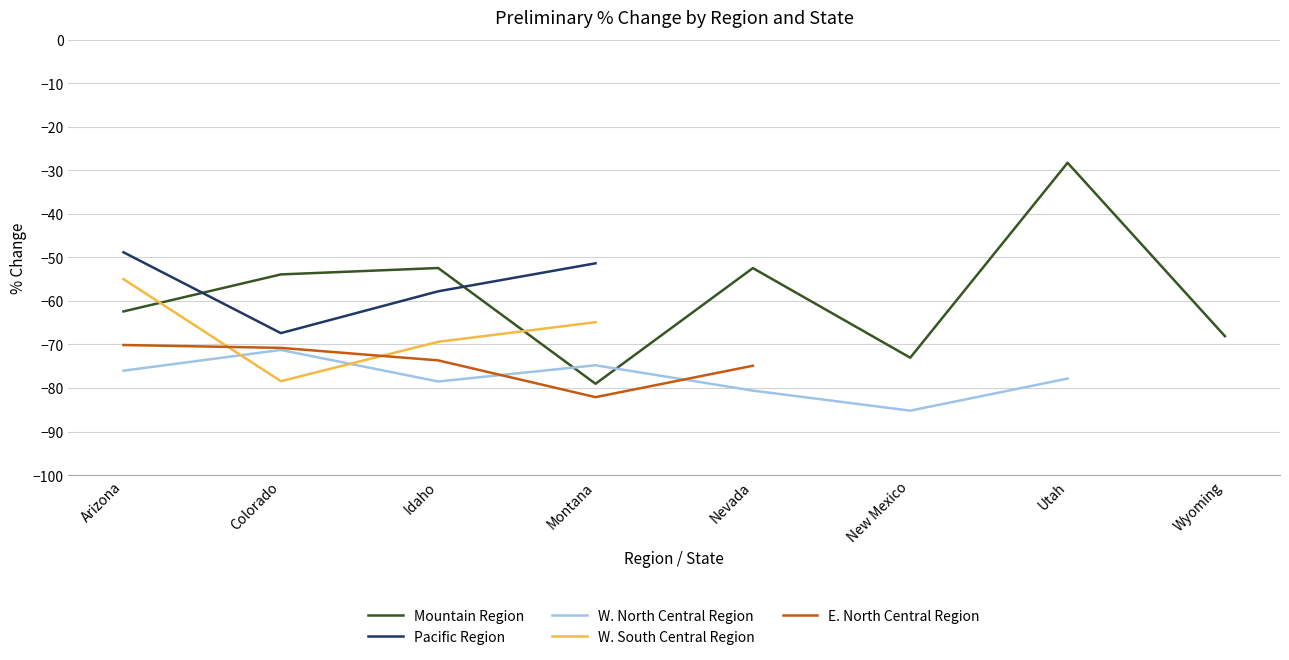

What is the maximum value shown in the chart?

-28.3